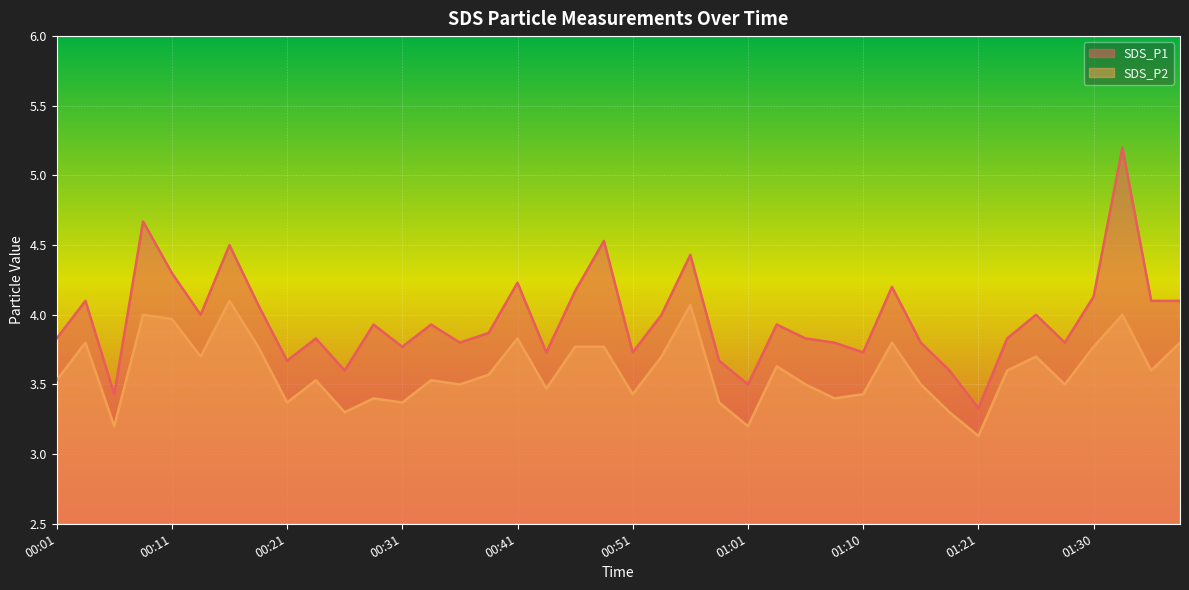

What is the smallest value displayed?

3.1